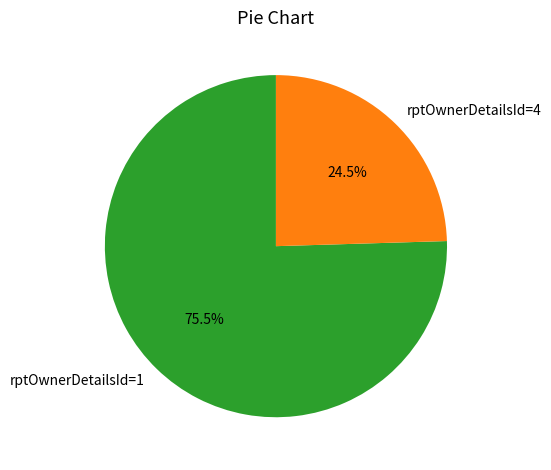

To the nearest percent, what is the combined percentage of rptOwnerDetailsId=4 and rptOwnerDetailsId=1?

100%